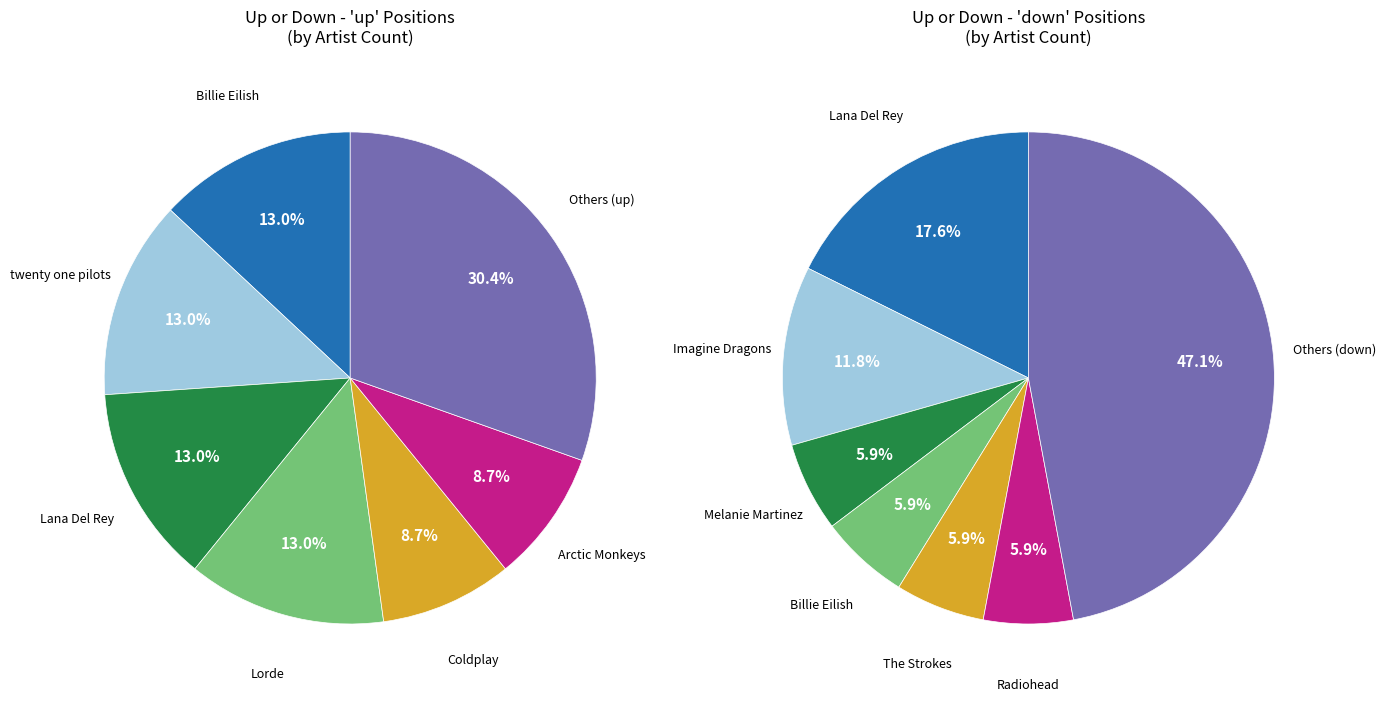

Do down and up together represent more than half of the pie?

Yes